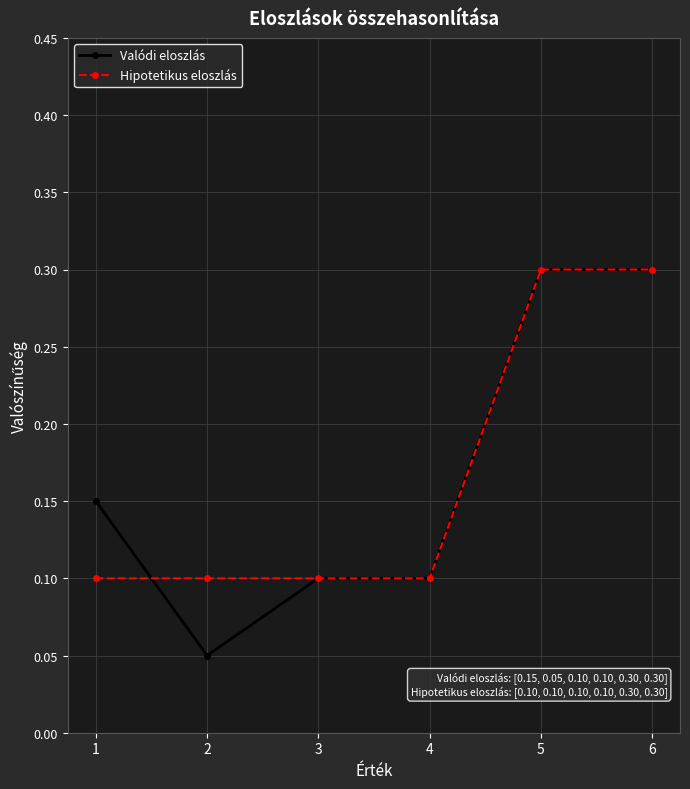

Where is Valódi eloszlás nearest to the value 0?

2